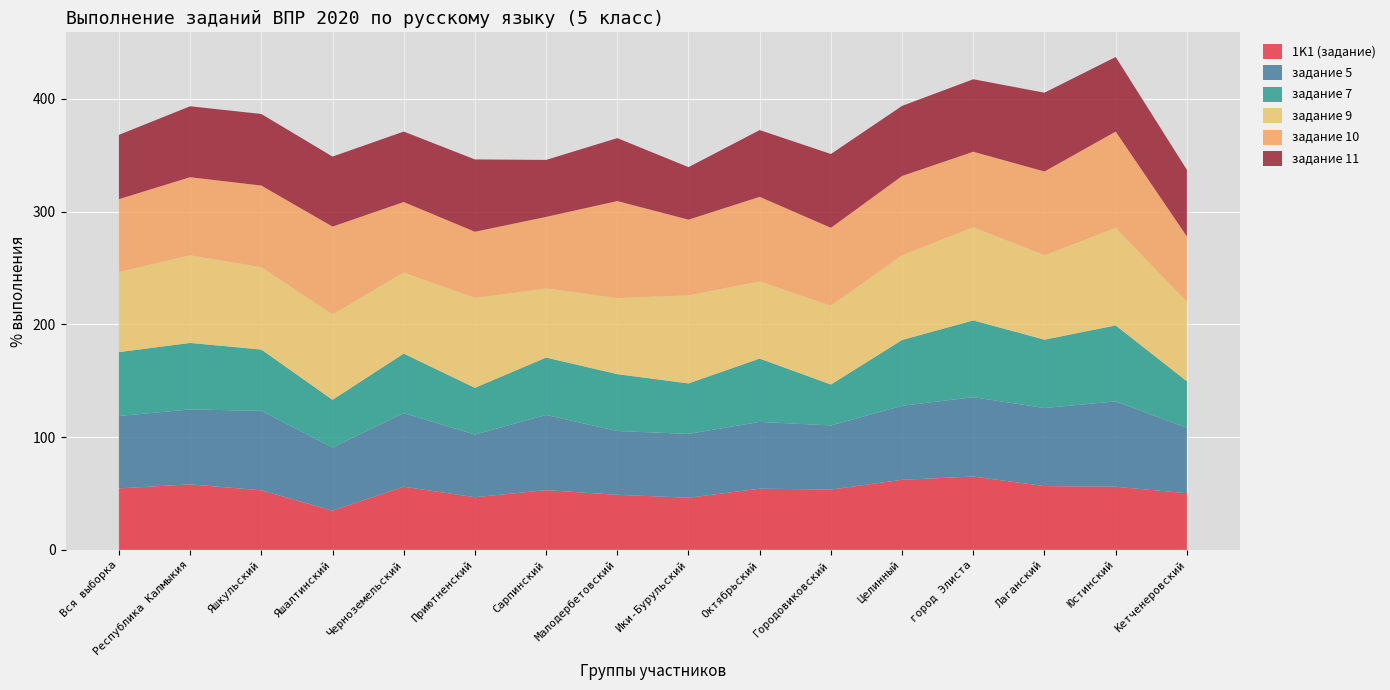

Reading right to left, list all the values displayed in this chart.

1K1 (задание): 50.3	56.0	56.6	65.0	62.2	53.5	54.3	46.2	48.8	53.0	46.7	56.0	34.8	52.8	58.1	54.5
задание 5: 58.0	75.7	69.2	70.4	65.6	56.9	59.2	56.6	56.6	66.7	55.6	65.3	56.0	70.5	66.4	64.2
задание 7: 41.3	67.4	60.6	68.1	58.4	36.3	56.1	44.8	50.4	50.9	41.4	52.8	42.3	54.4	59.0	56.6
задание 9: 70.5	86.5	74.8	82.6	75.1	69.8	68.4	78.1	67.4	61.3	79.8	71.9	75.8	73.0	77.8	71.1
задание 10: 58.0	85.4	74.3	67.0	70.3	69.1	75.0	67.1	86.0	63.4	58.6	62.5	77.8	72.3	69.2	64.5
задание 11: 59.1	66.2	69.9	64.3	62.2	65.4	59.2	46.6	55.8	50.5	64.1	62.5	62.1	63.5	62.9	57.0